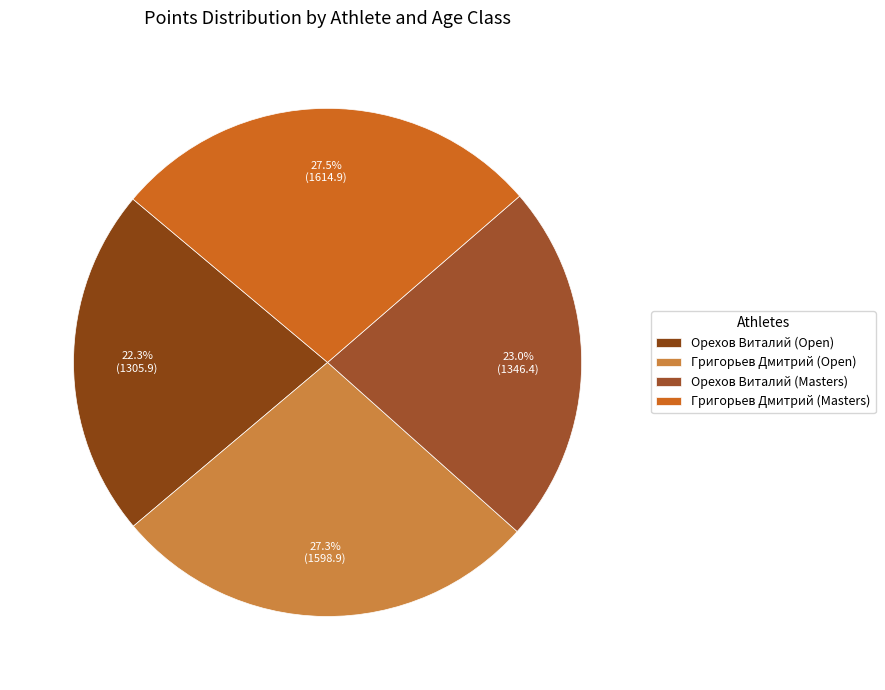

Which slice is the largest?

Григорьев Дмитрий (Masters)